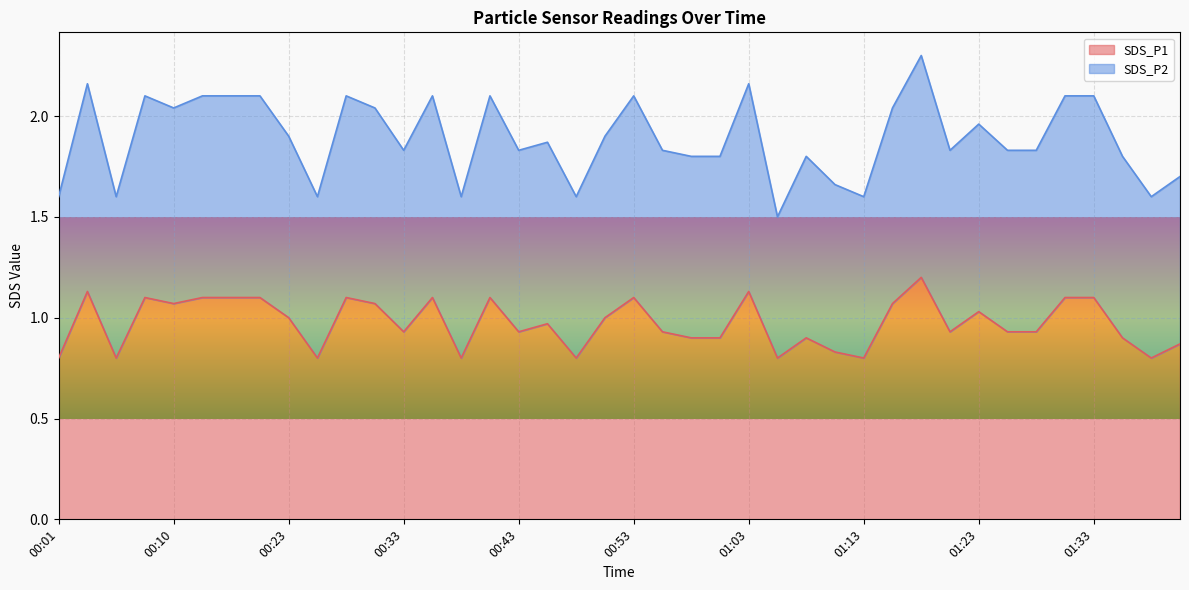

List the series in order of their overall mean, highest first.

SDS_P2, SDS_P1